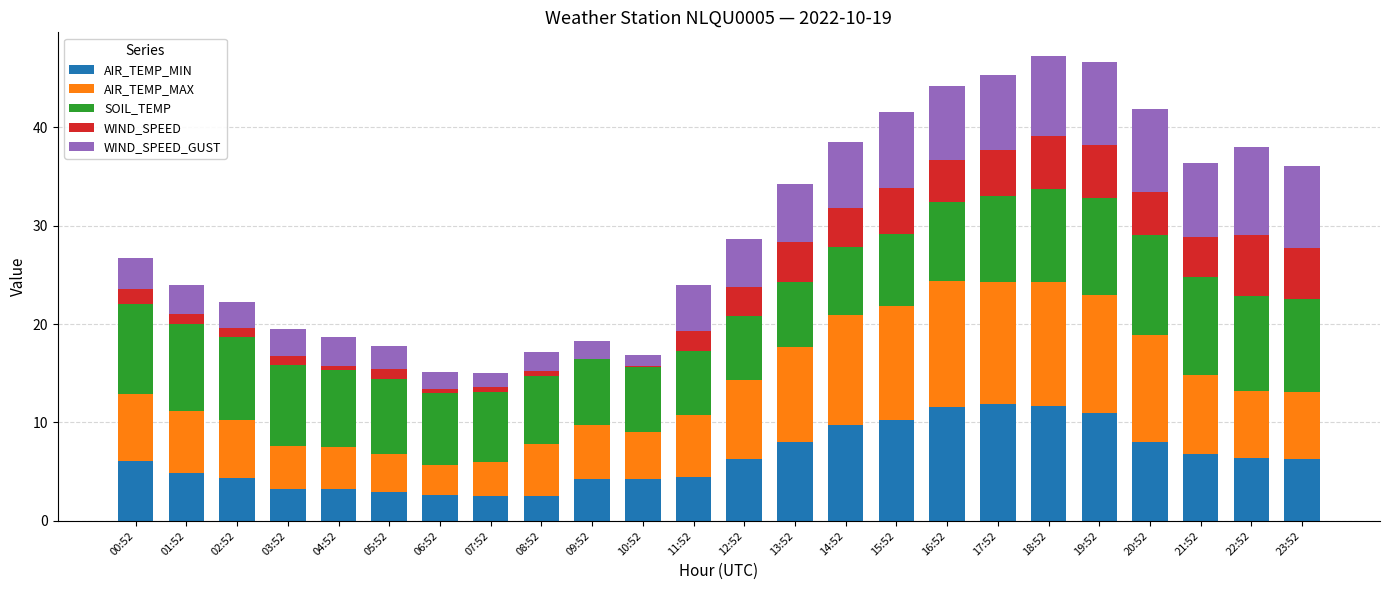

Is it true that AIR_TEMP_MIN equals 3.2 at 03:52?

True